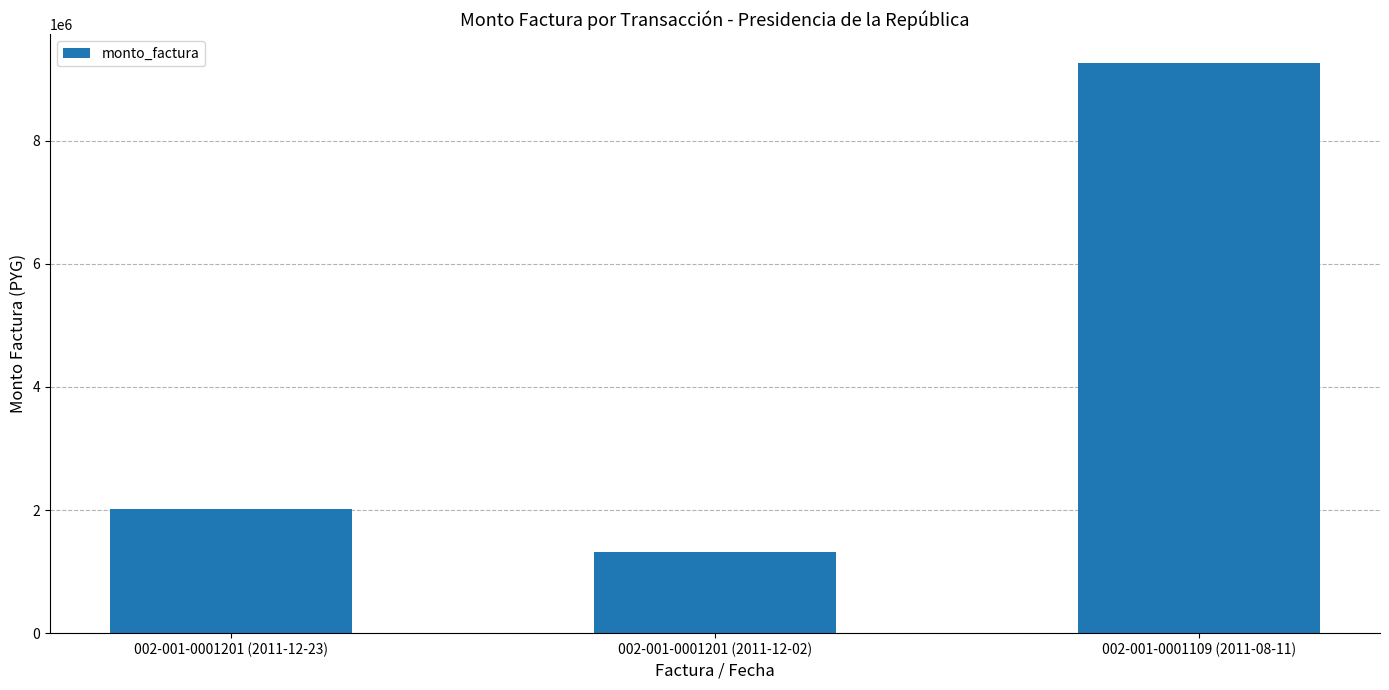

Rank the categories by value from highest to lowest.

002-001-0001109 (2011-08-11), 002-001-0001201 (2011-12-23), 002-001-0001201 (2011-12-02)